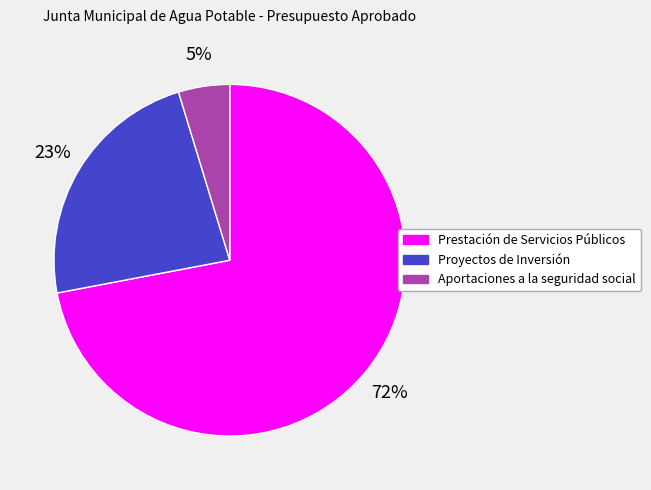

What percentage is the Proyectos de Inversión slice, to the nearest percent?

23%